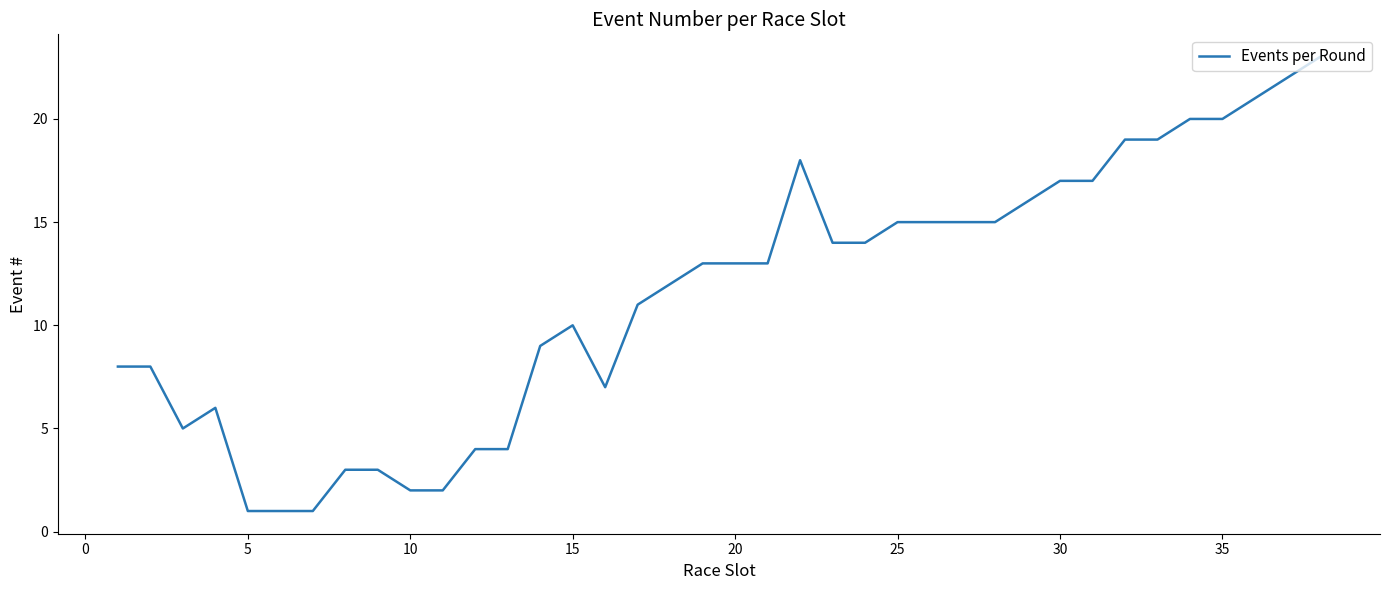

What is the difference between the maximum and minimum values?

22